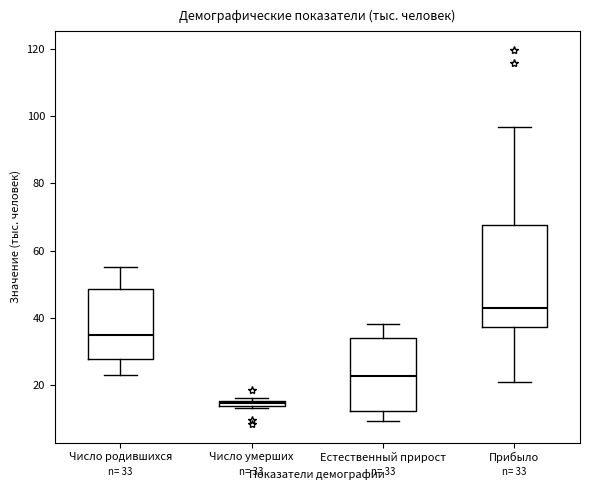

Which box is the tallest, from its lower edge to its upper edge?

Прибыло